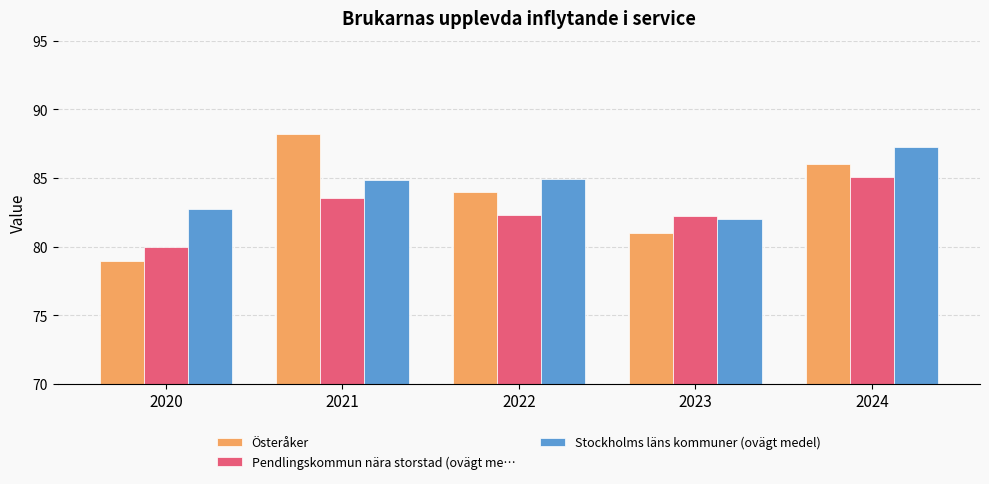

How many Österåker values are between 81 and 86?

3